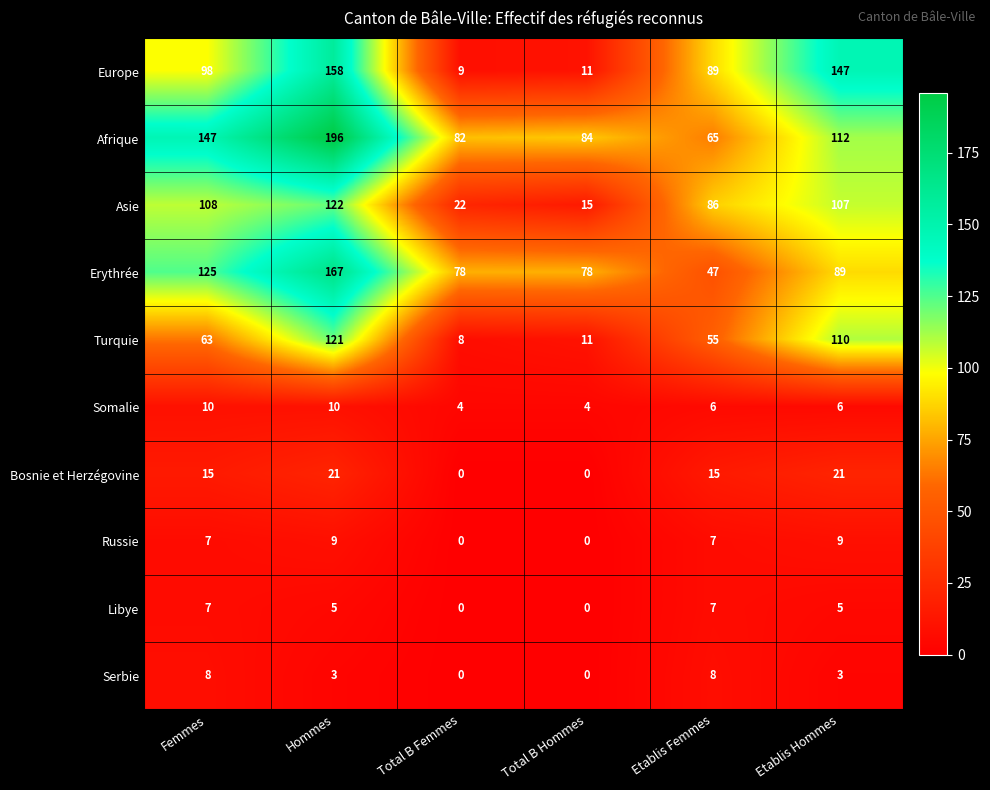

What is the maximum value shown in the chart?

196